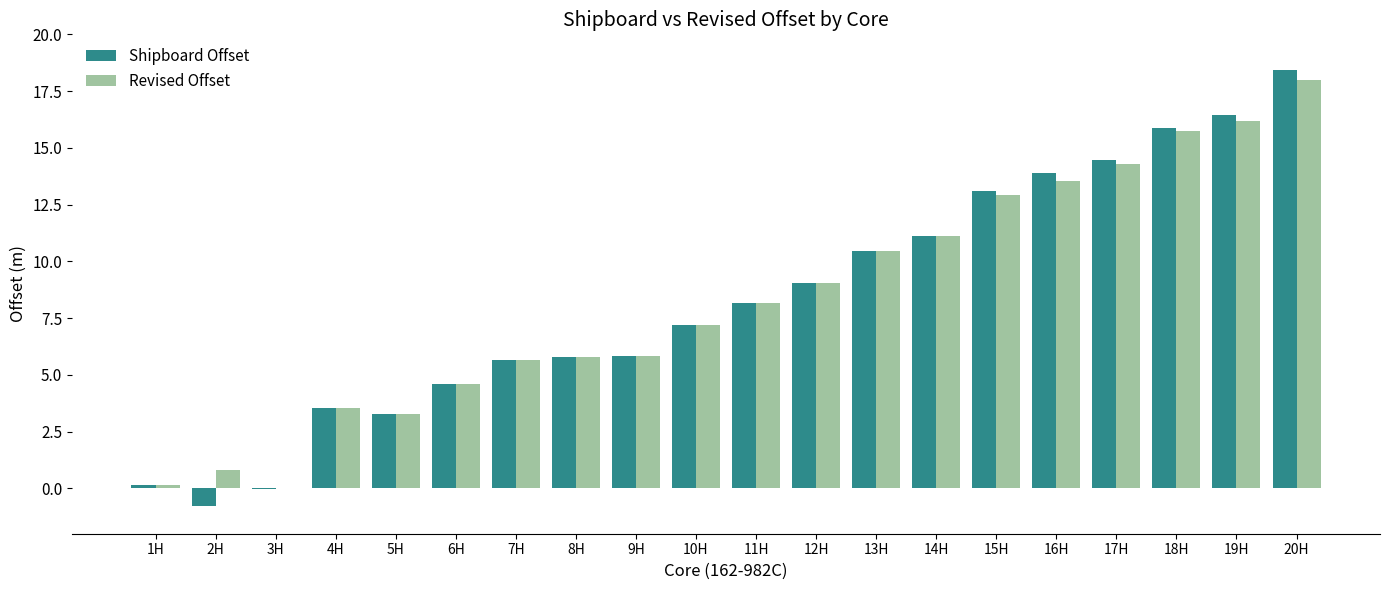

What is the sum of all Shipboard Offset values?

166.1